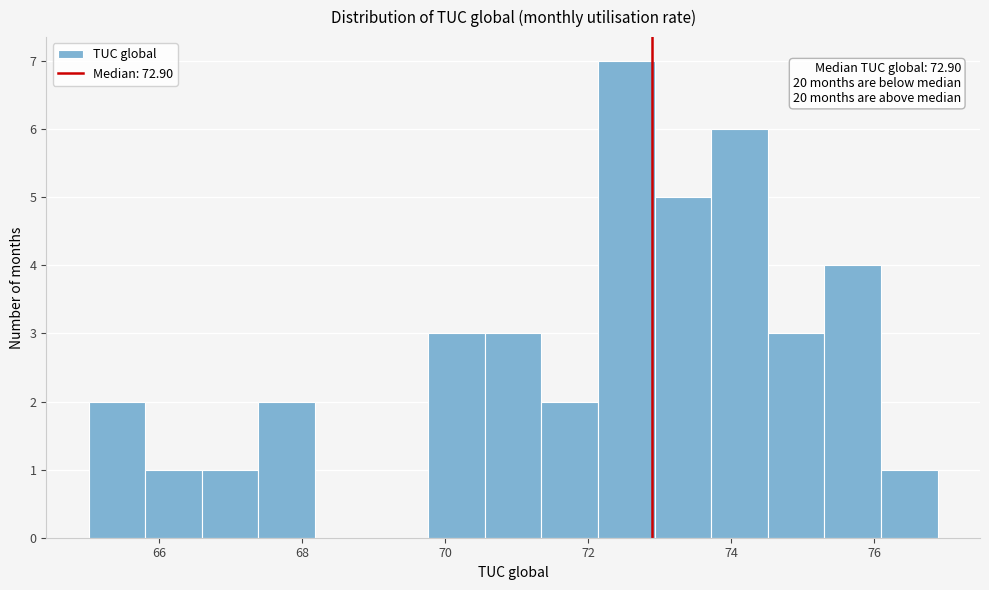

Read against the x-axis, roughly where is the centre of the tallest bar?

72.6